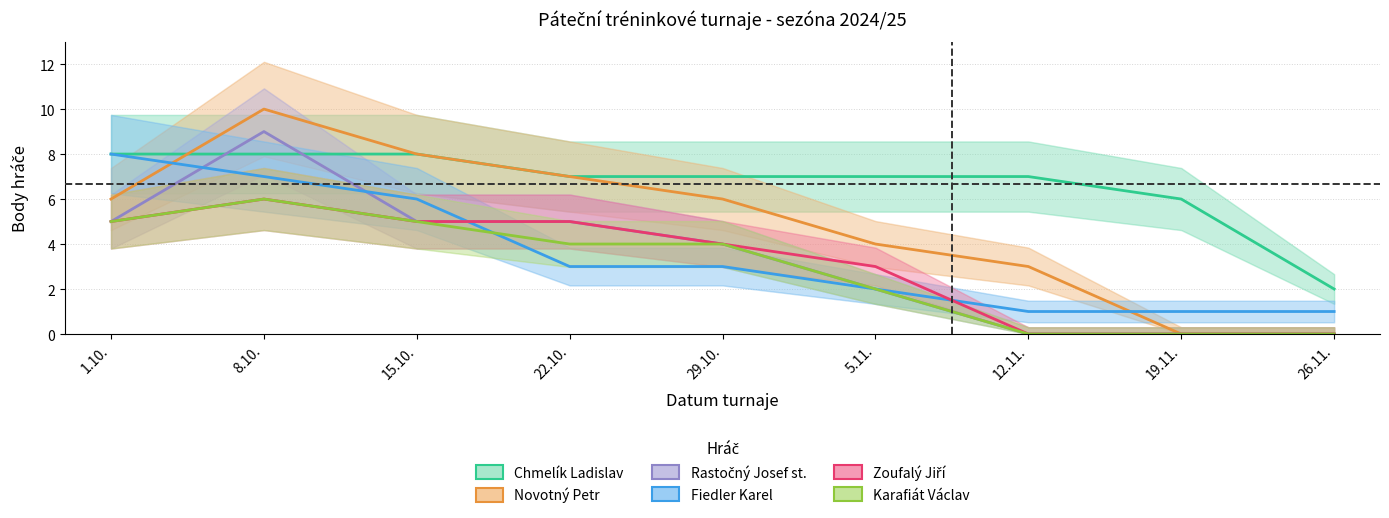

What is the lowest value of the Chmelík Ladislav series?

2